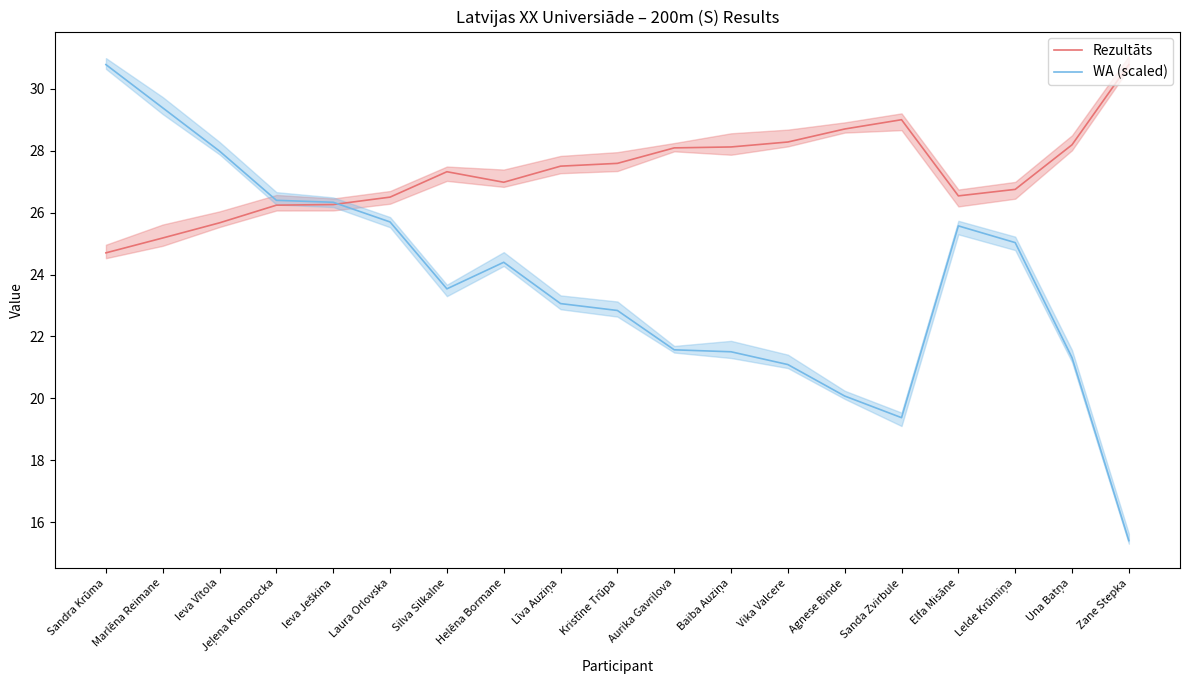

What is the sum of all Rezultāts values?

518.4